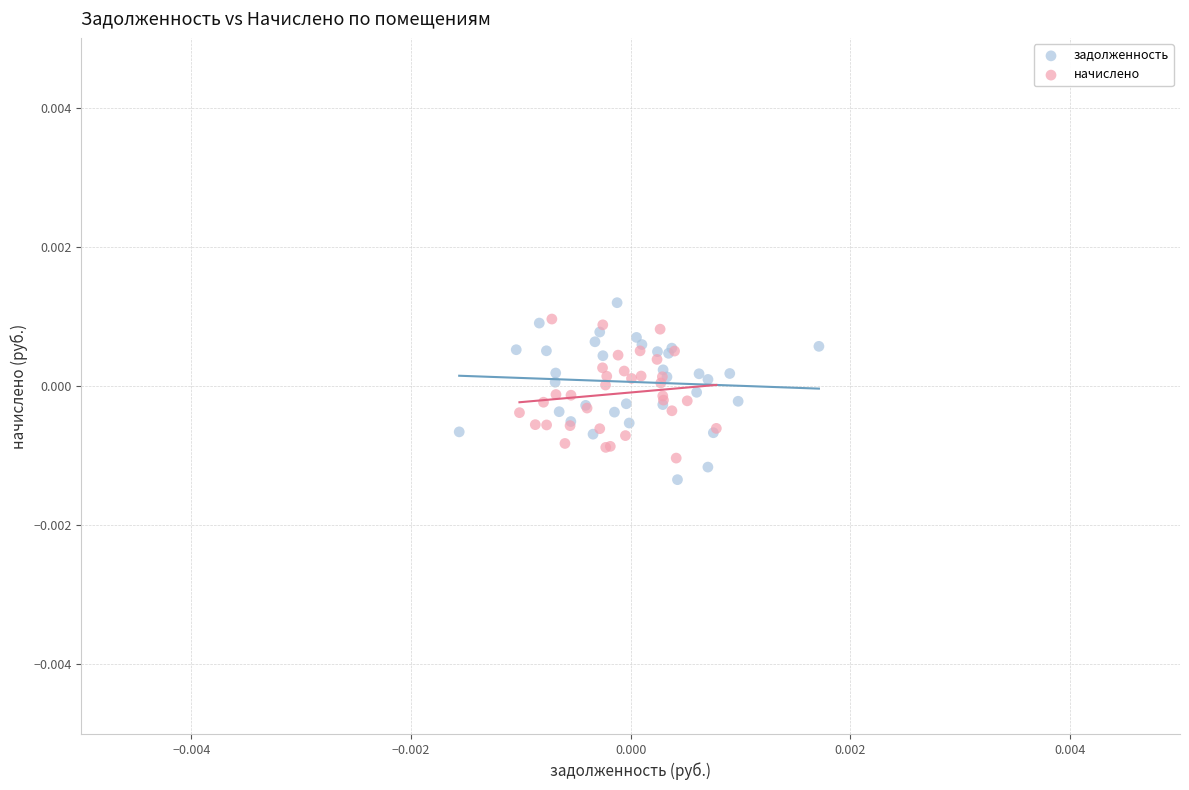

What are all the series names shown in the legend?

задолженность, начислено